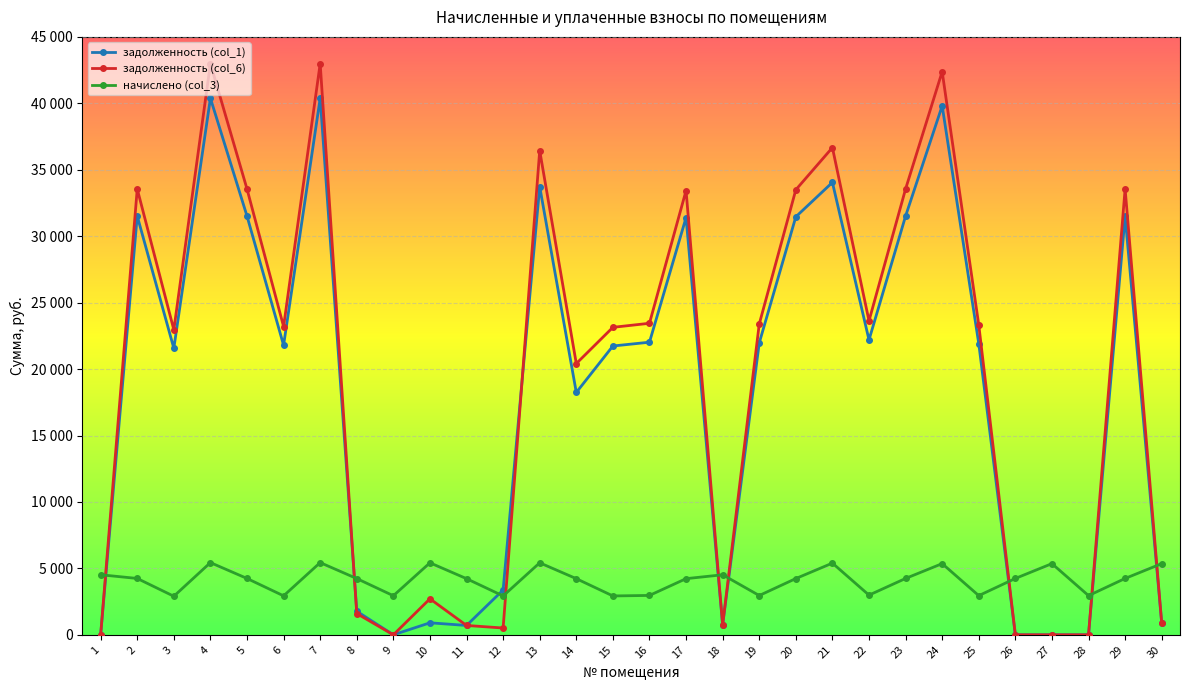

How many times do задолженность (col_1) and начислено (col_3) cross each other?

8